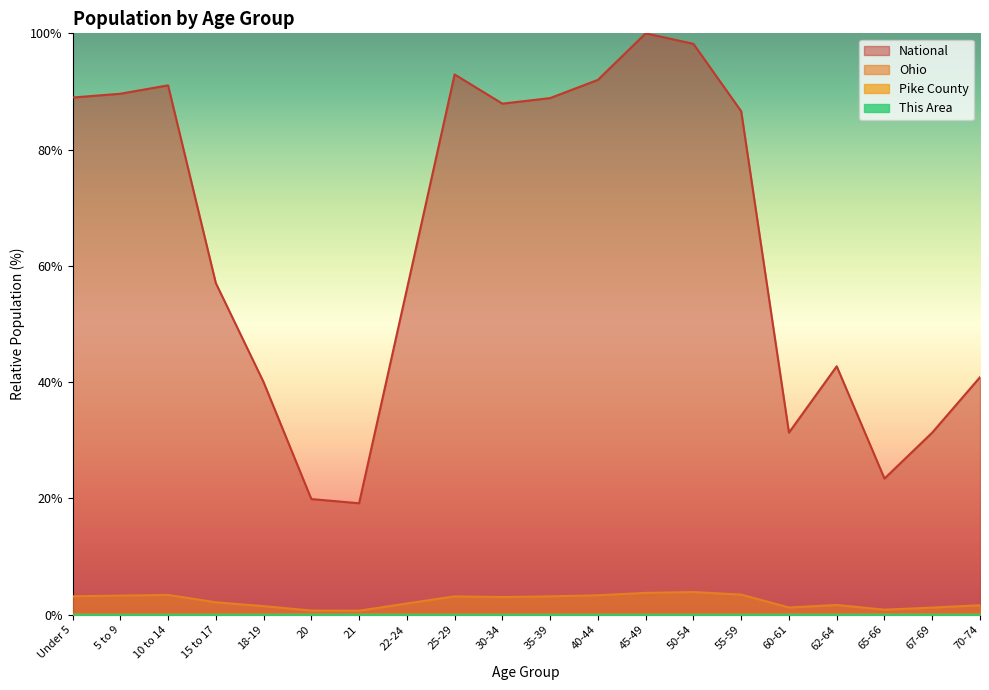

List the series in order of their peak value, highest first.

National, Ohio, Pike County, This Area